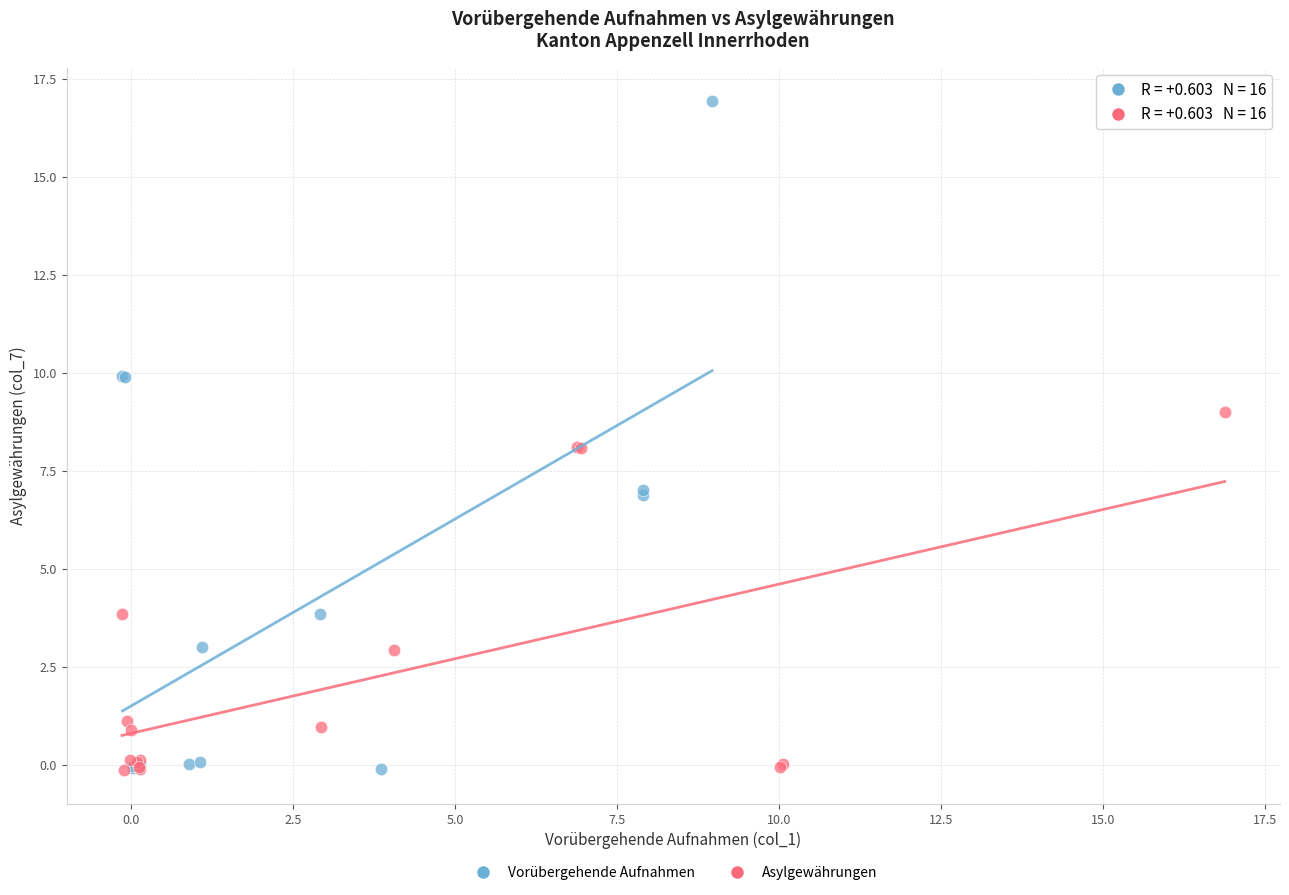

Which series has the largest Y range (max minus min)?

Vorübergehende Aufnahmen